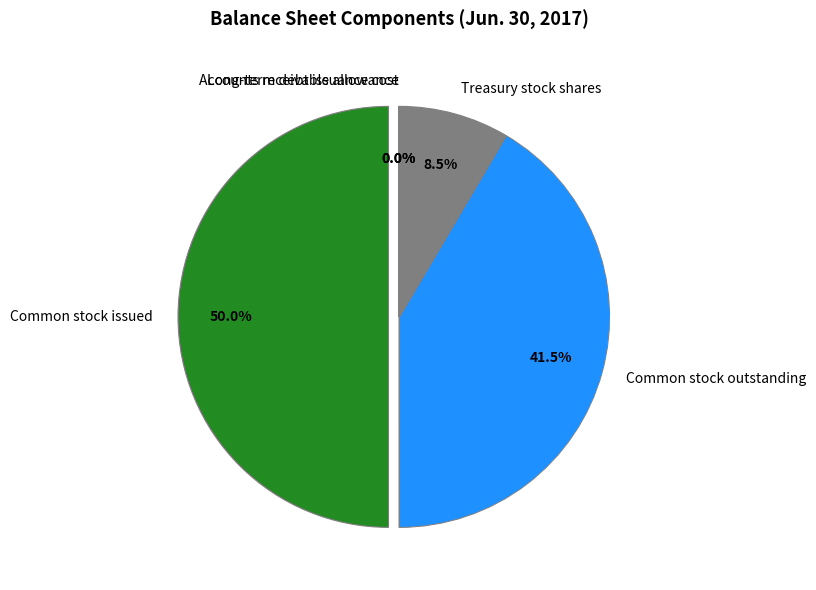

What is the largest slice in the pie chart?

Common stock issued